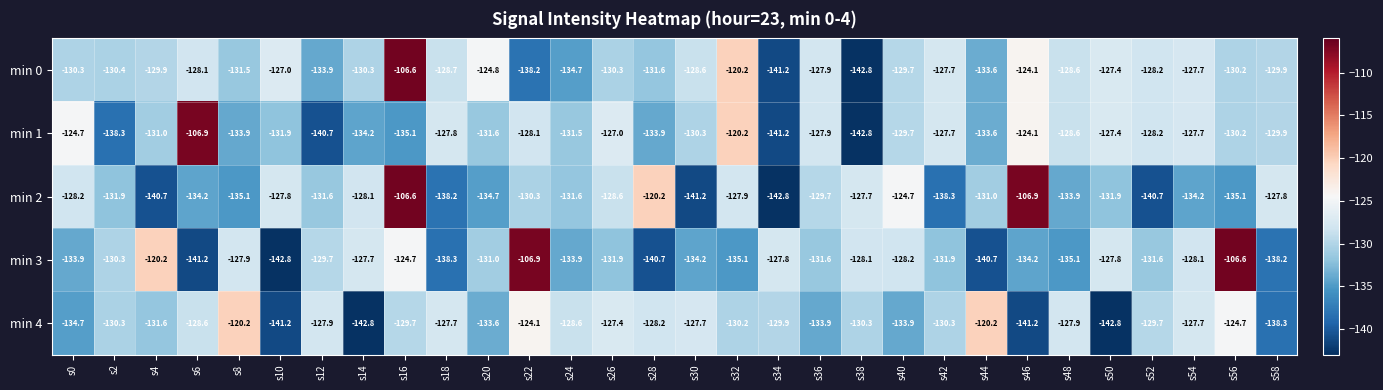

Read the min 4 value at s48.

-127.9